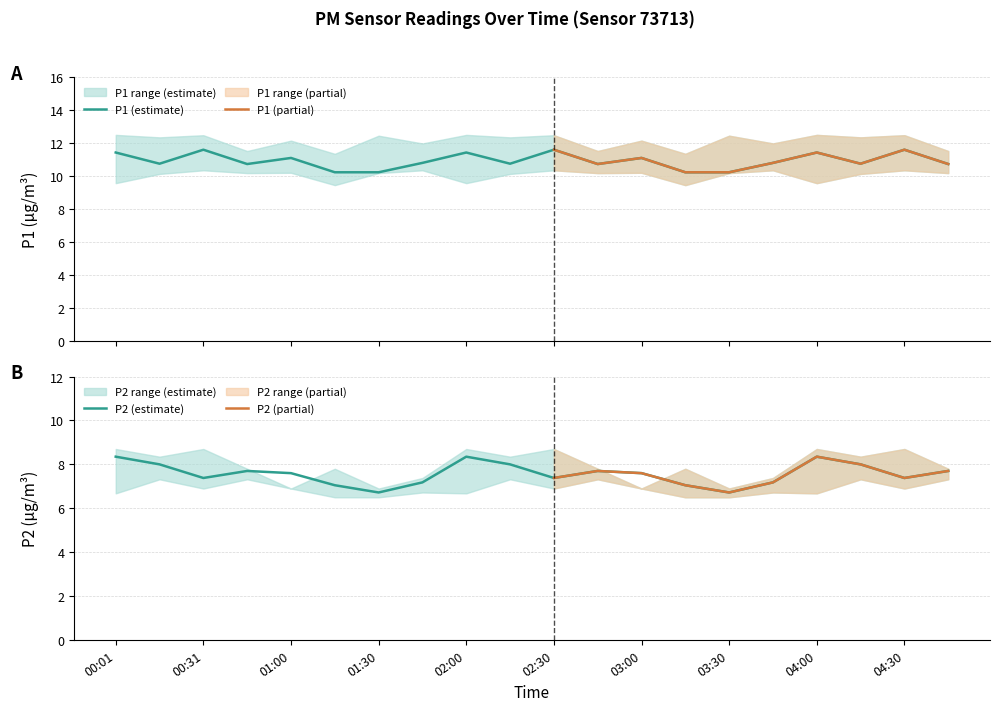

True or false: P2_lower has more than 1 points higher than both neighbors.

True